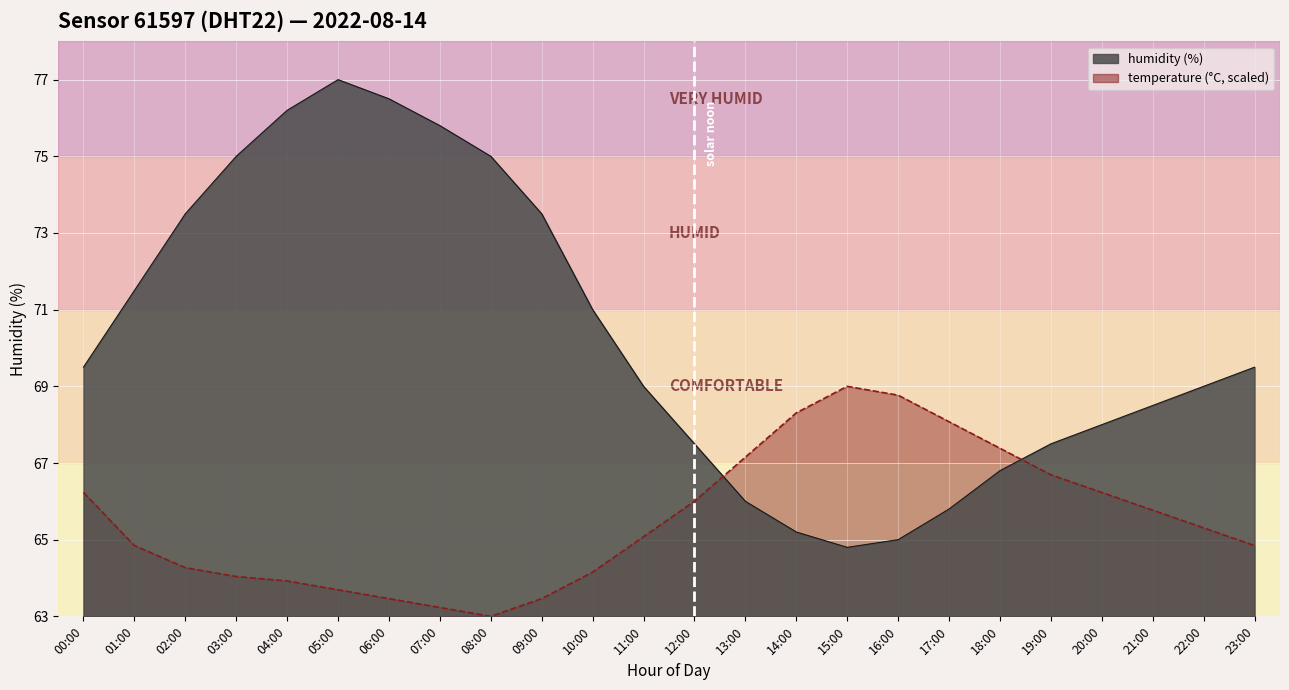

What is the label of the 11th point from the left?

10:00